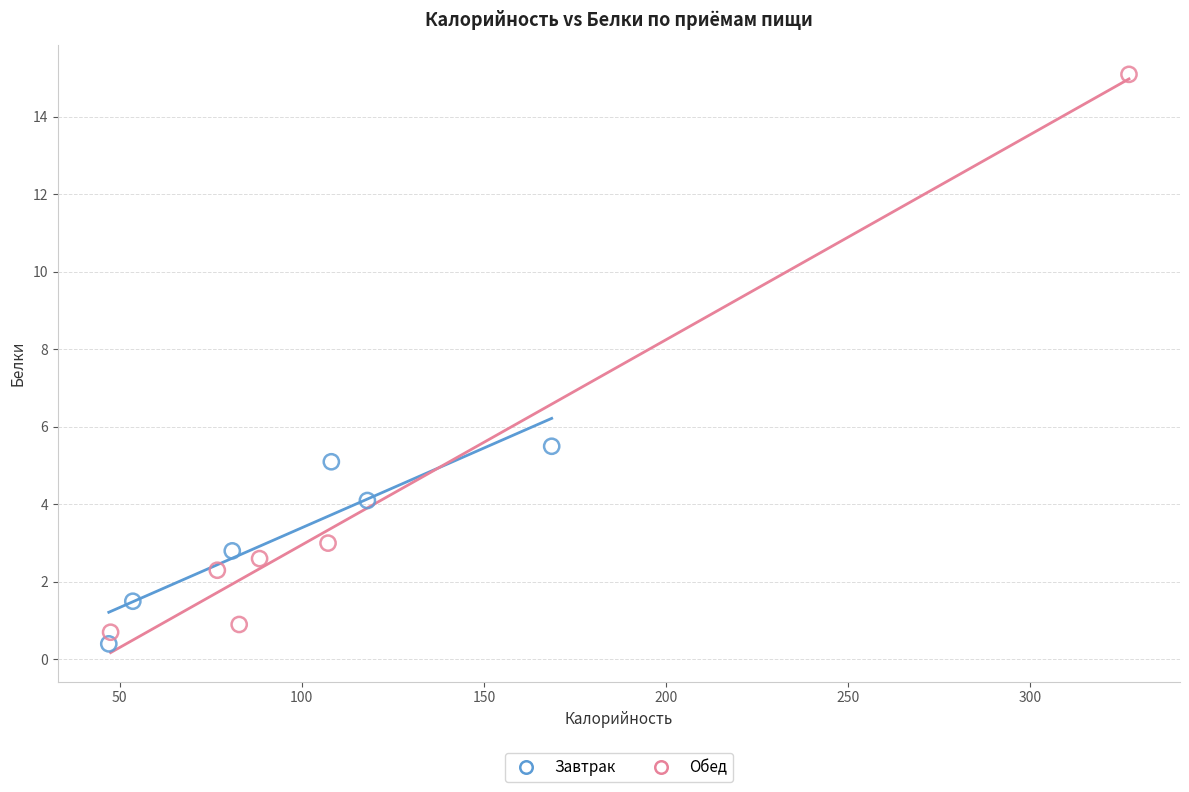

What are all the series names shown in the legend?

Завтрак, Обед